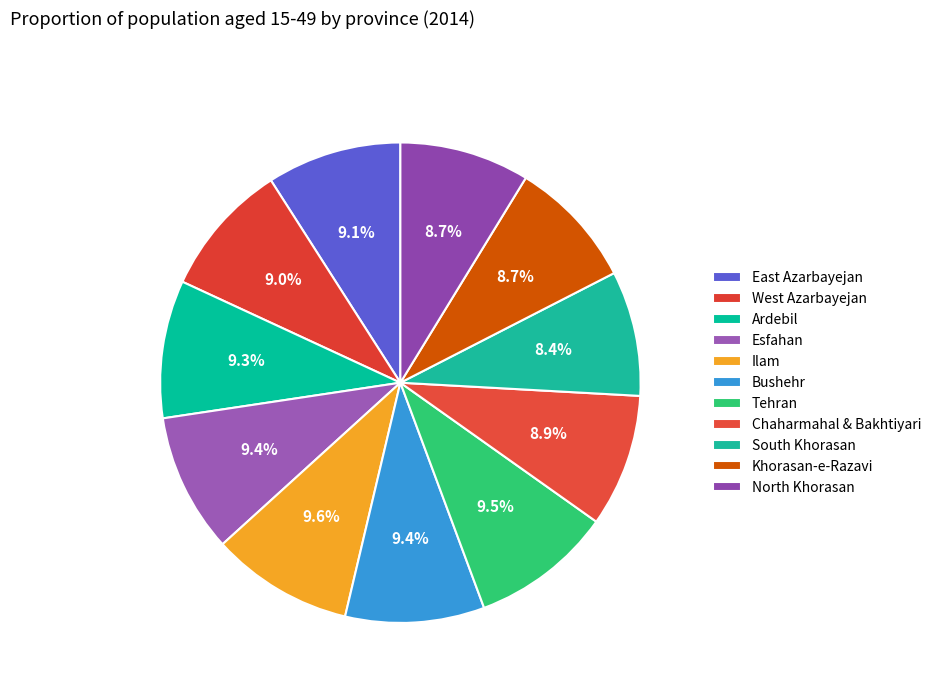

Which slice is the largest?

Ilam